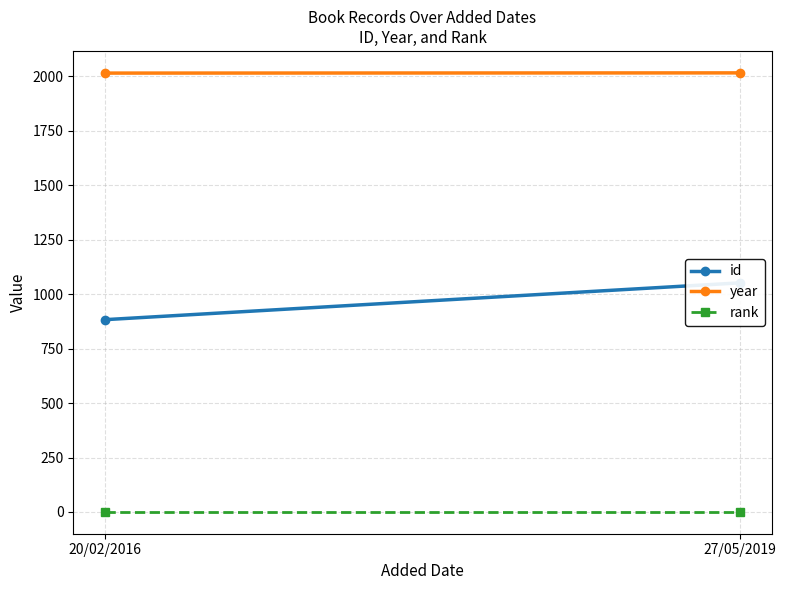

What is the difference between the maximum and minimum values in the id series?

169